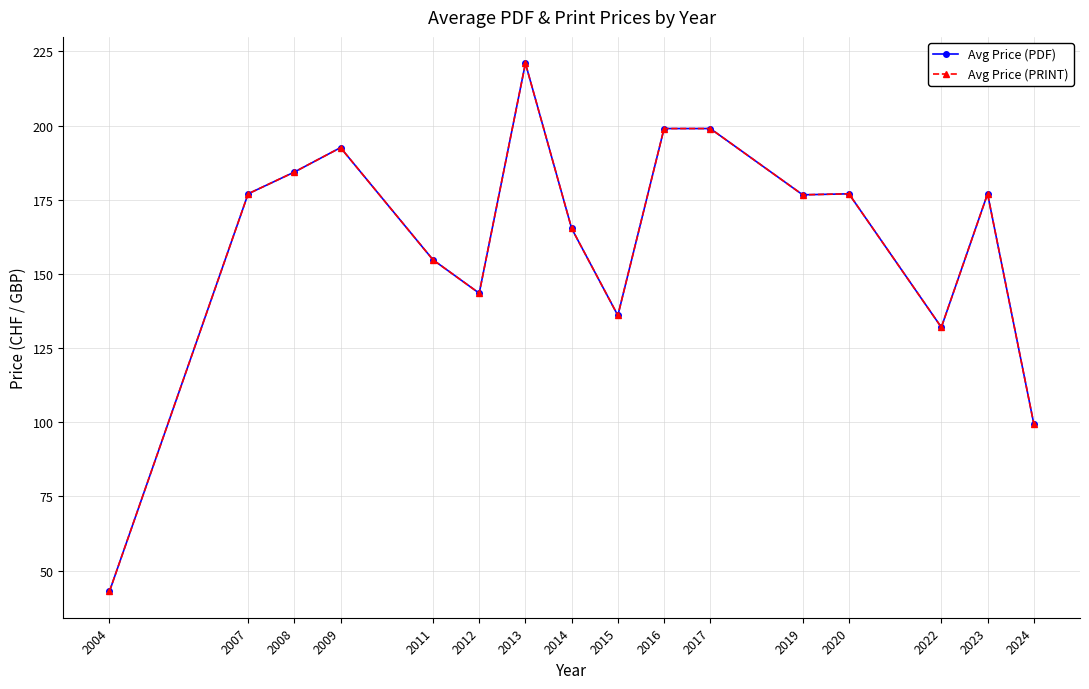

What is the sum of the Avg Price (PDF) values at 2020 and 2011?

331.8